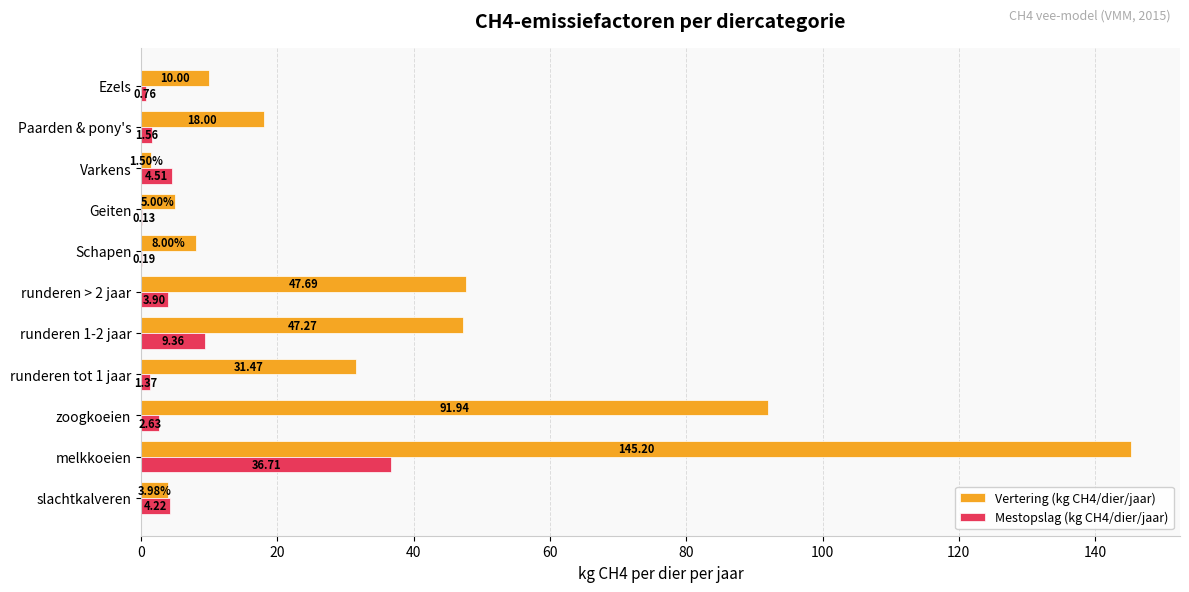

Which series has the widest spread of values?

Vertering (kg CH4/dier/jaar)